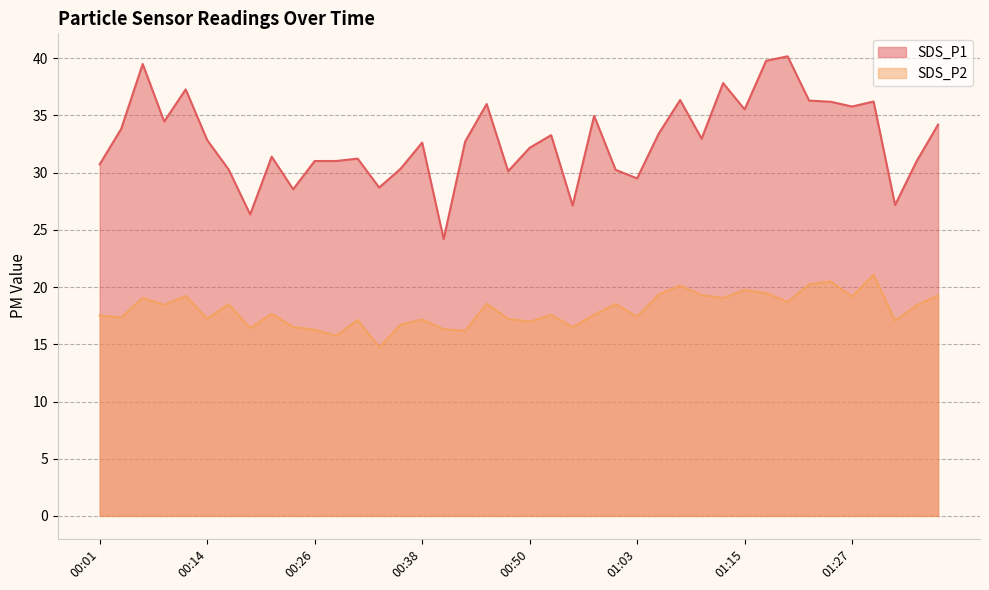

What position from the right is 00:38?

25